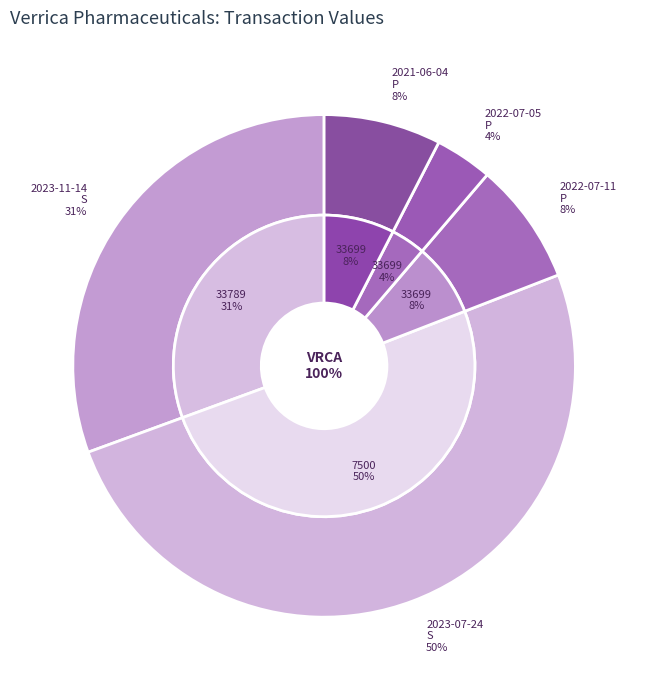

To the nearest percent, what percentage of the pie is 2022-07-05
P?

4%